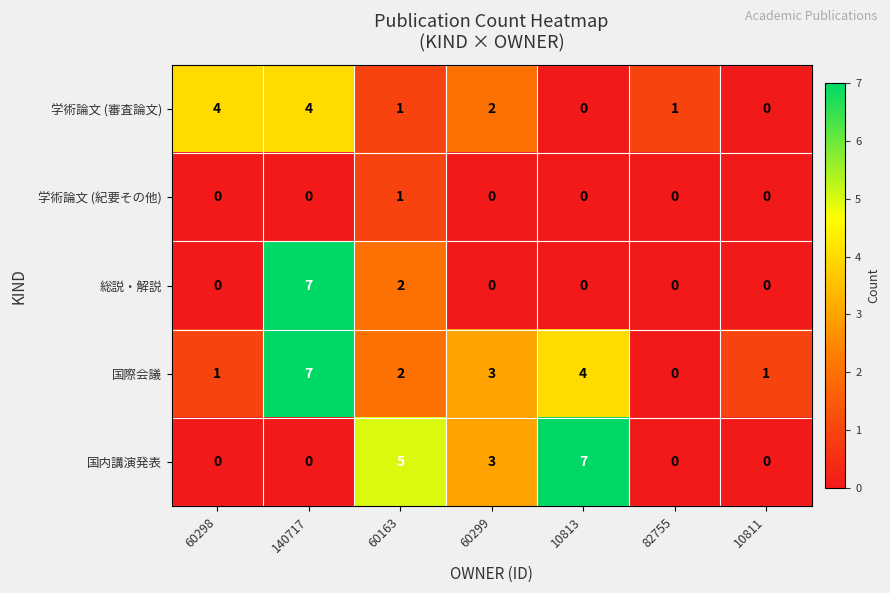

Rank the series by their average value, from highest to lowest.

国際会議, 国内講演発表, 学術論文 (審査論文), 総説・解説, 学術論文 (紀要その他)